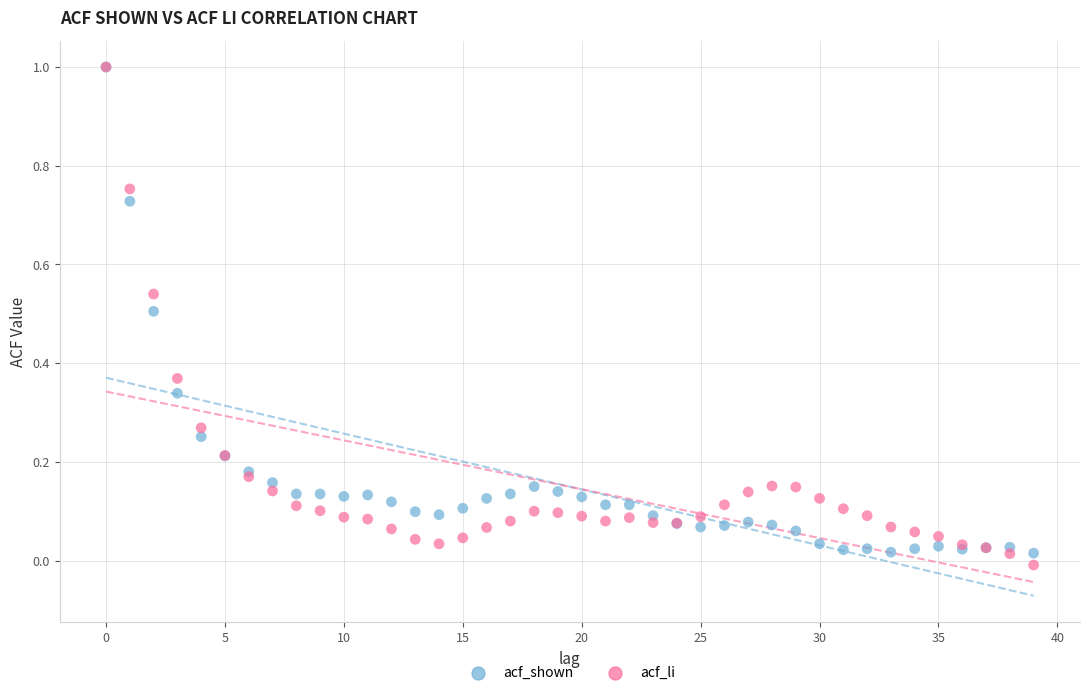

What are all the series names shown in the legend?

acf_shown, acf_li